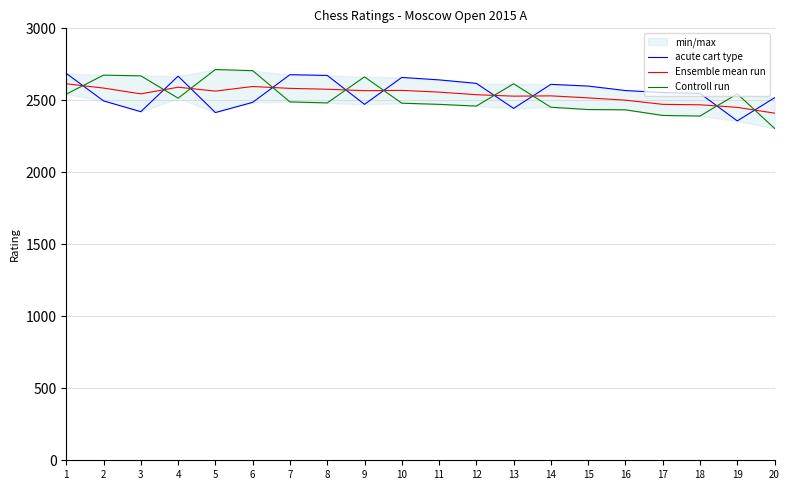

At which category does Ensemble mean run reach its first local peak?

4